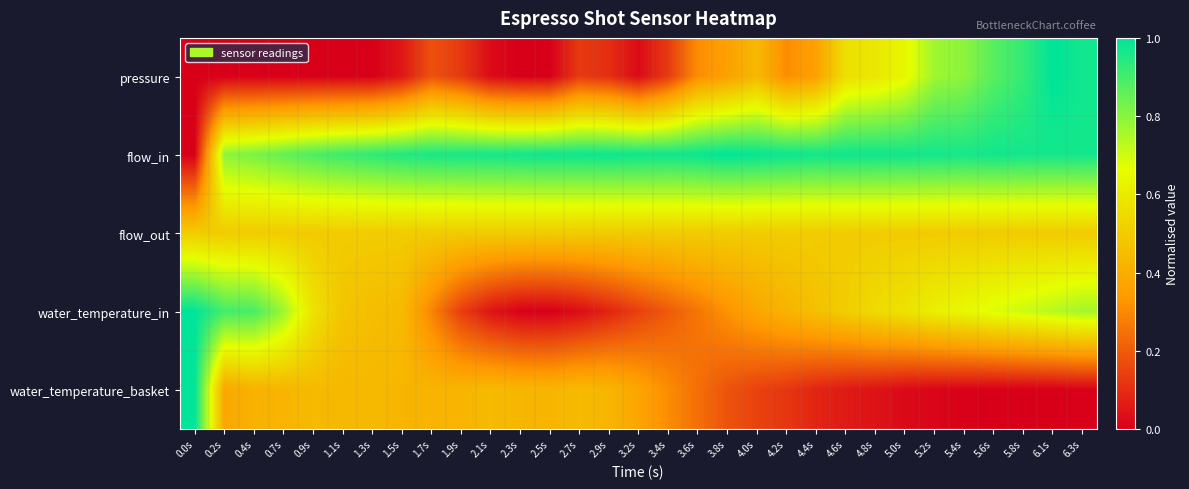

Which category has the highest value across all series?

6.1s